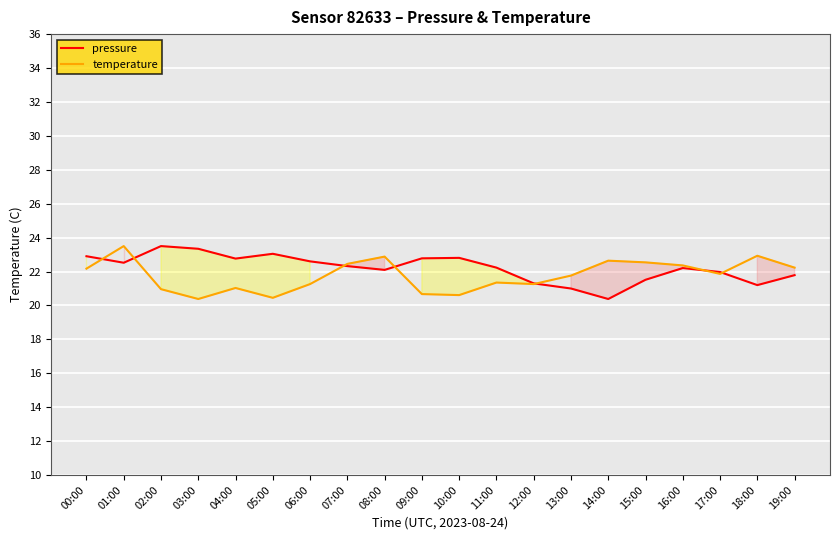

Rank the series by their maximum value, from highest to lowest.

pressure, temperature